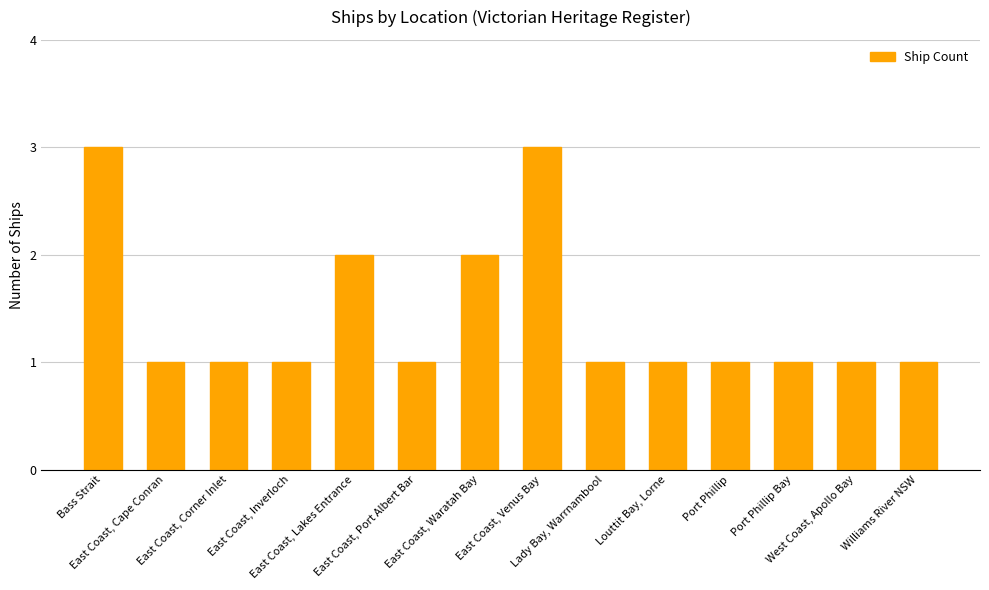

What is the difference between the values at East Coast, Lakes Entrance and East Coast, Venus Bay?

1